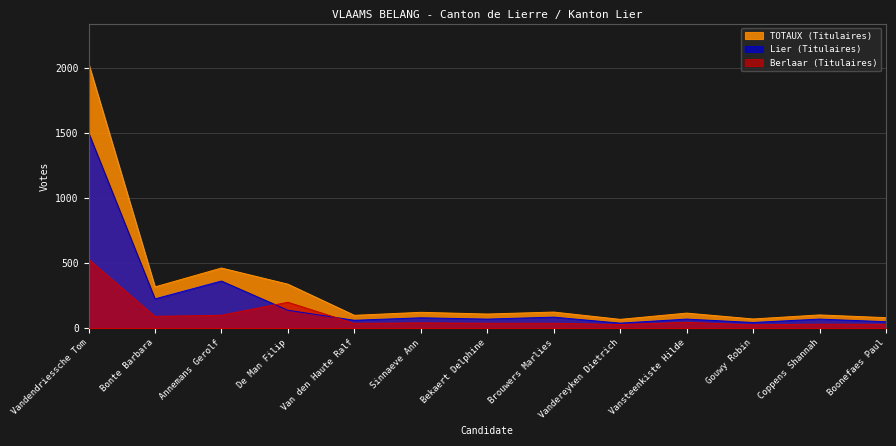

How many lines are shown in the chart?

3